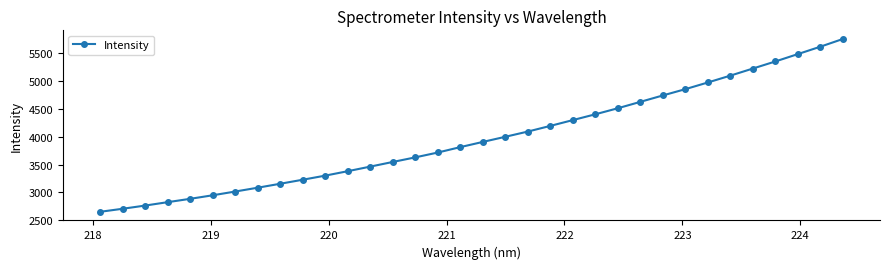

What is the greatest value displayed?

5750.5